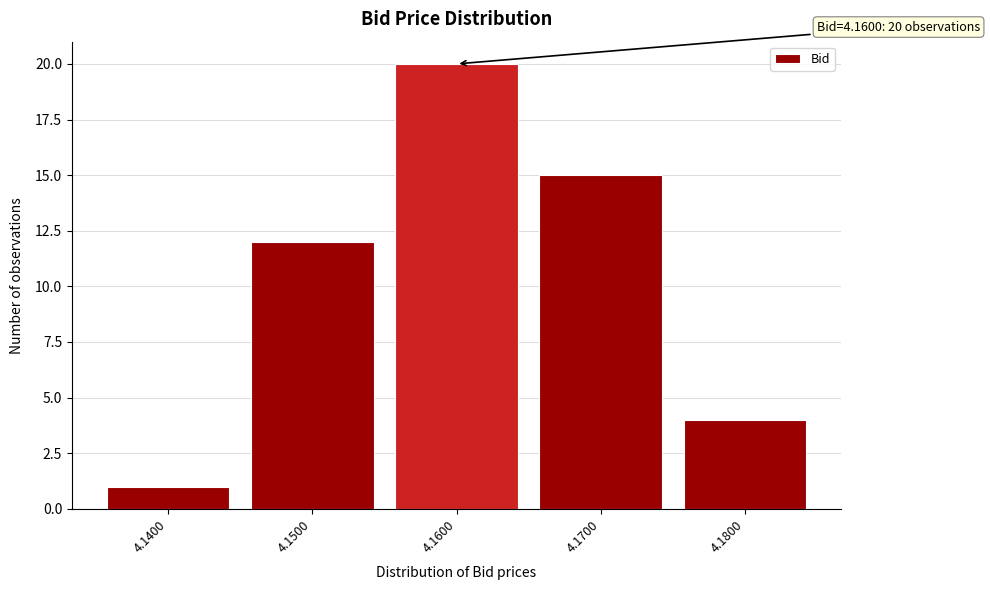

Over which range of the x-axis is the bar tallest?

4.155 to 4.165